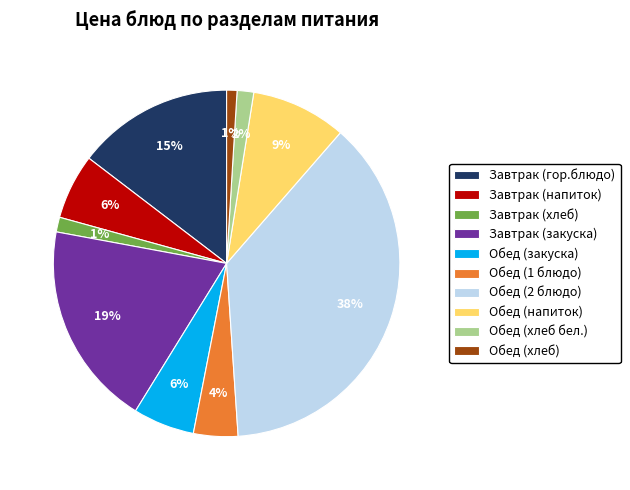

Combined, do Обед (2 блюдо) and Обед (закуска) account for over 50%?

No